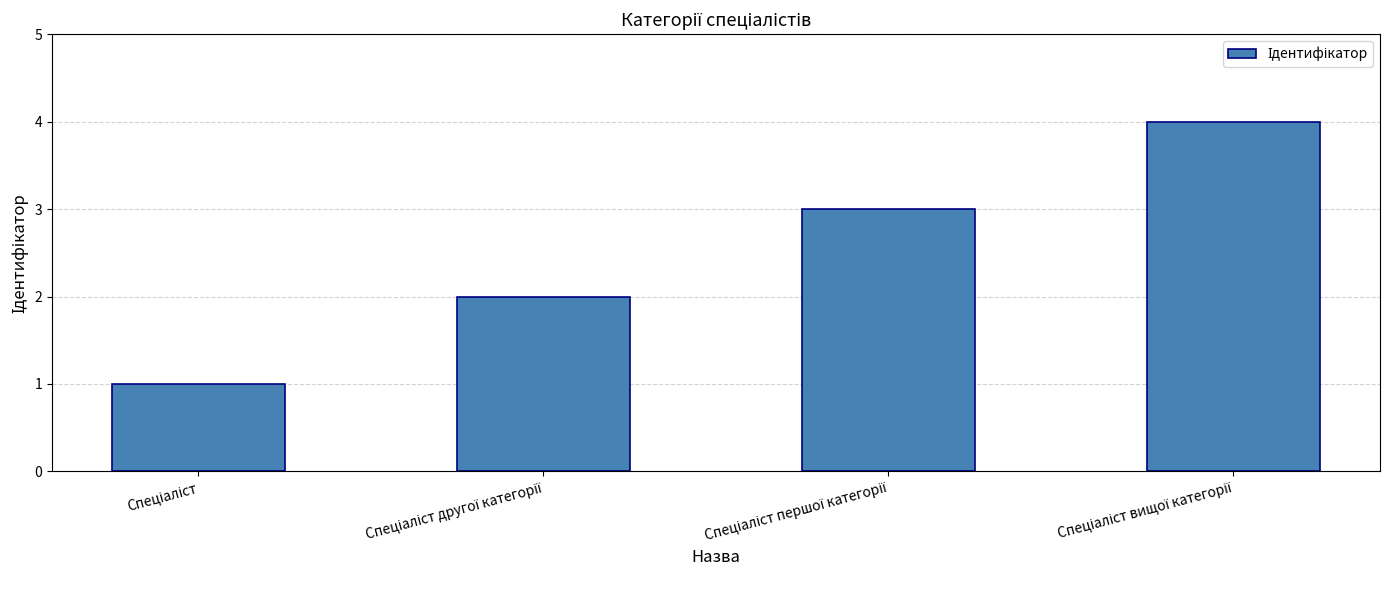

What is the greatest value displayed?

4